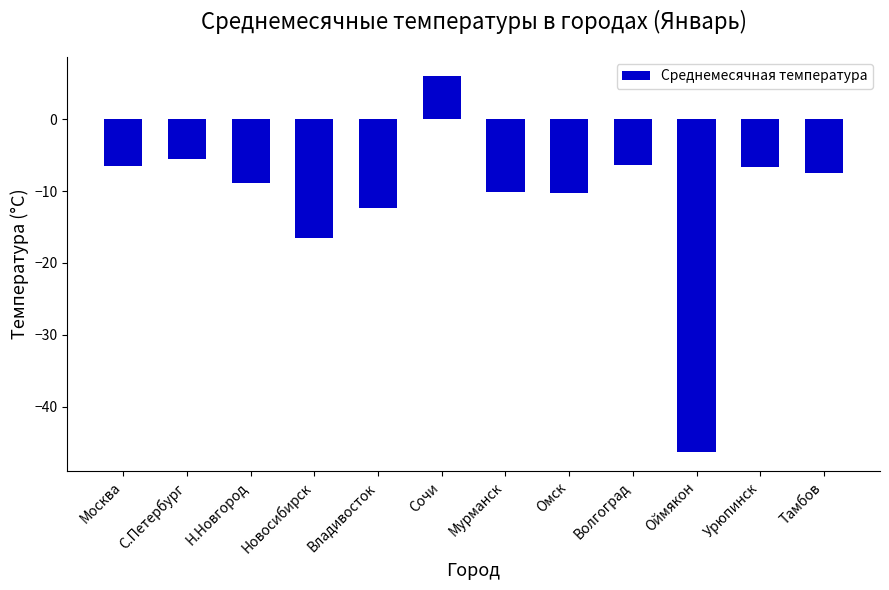

Read the value at Владивосток.

-12.3